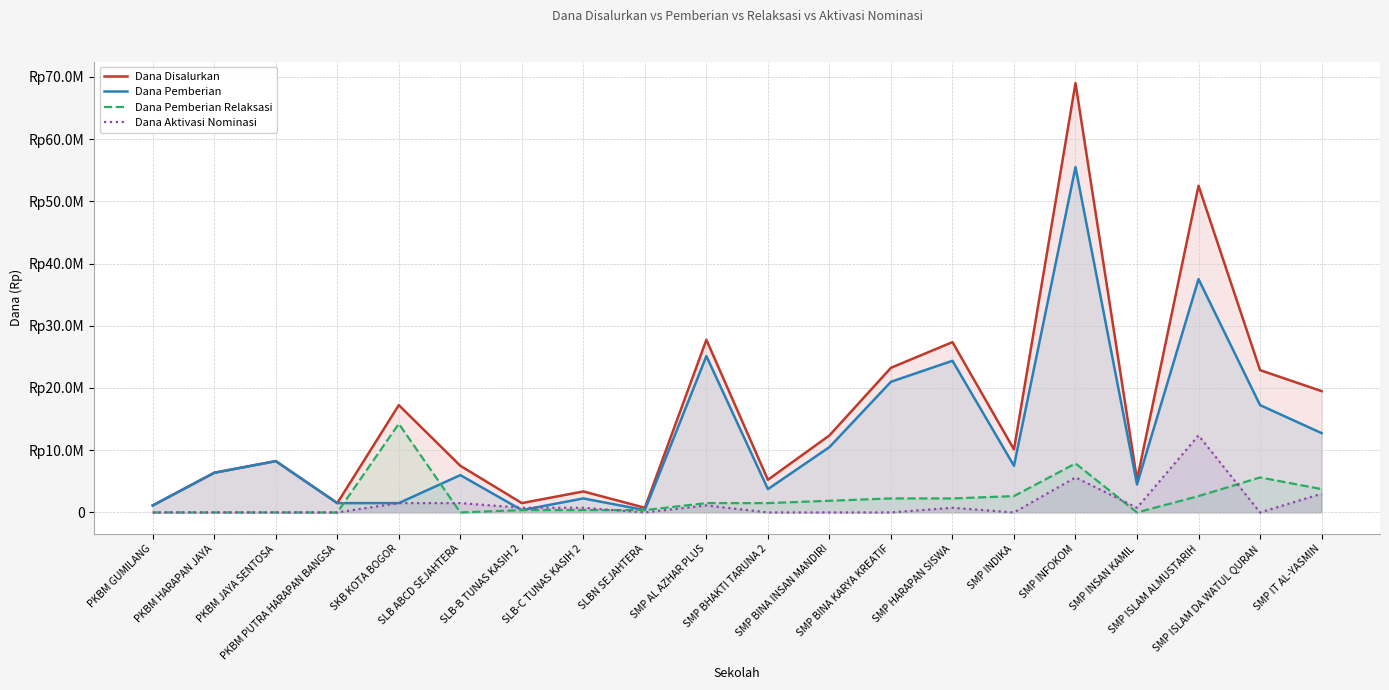

Between PKBM JAYA SENTOSA and SLB ABCD SEJAHTERA, which series saw the biggest shift?

Dana Pemberian